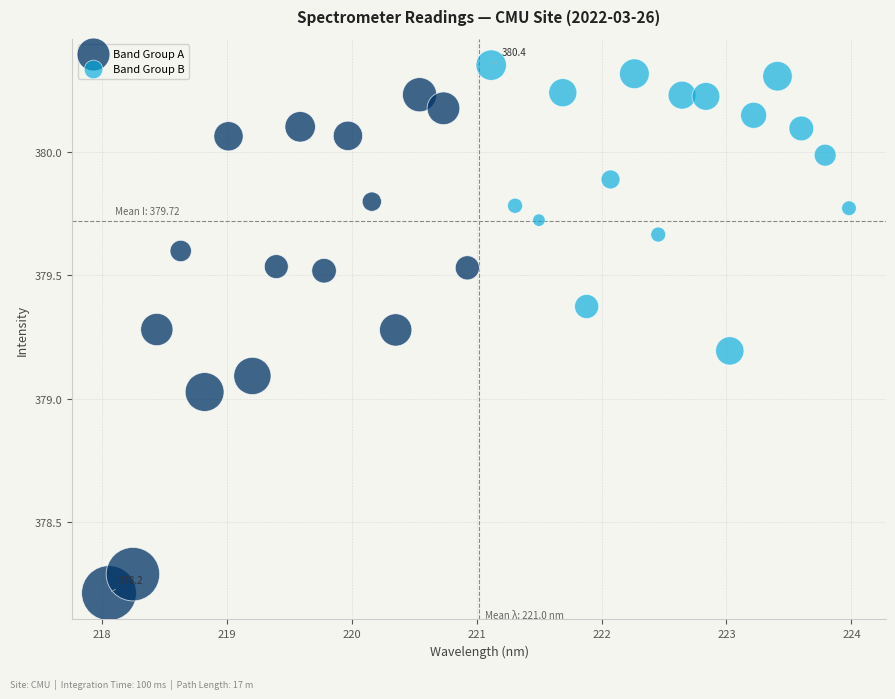

Which series has the largest Y range (max minus min)?

Band Group A